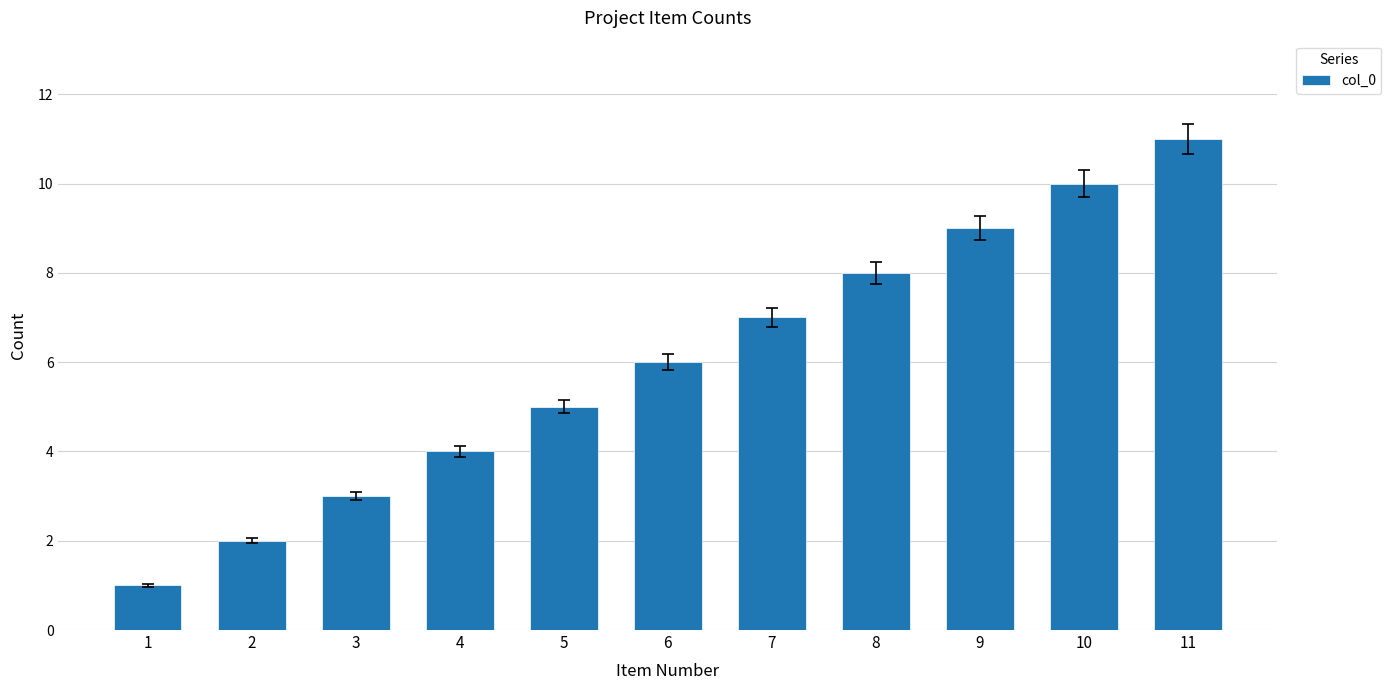

Reading left to right, transcribe all the data shown in this chart.

1=1	2=2	3=3	4=4	5=5	6=6	7=7	8=8	9=9	10=10	11=11